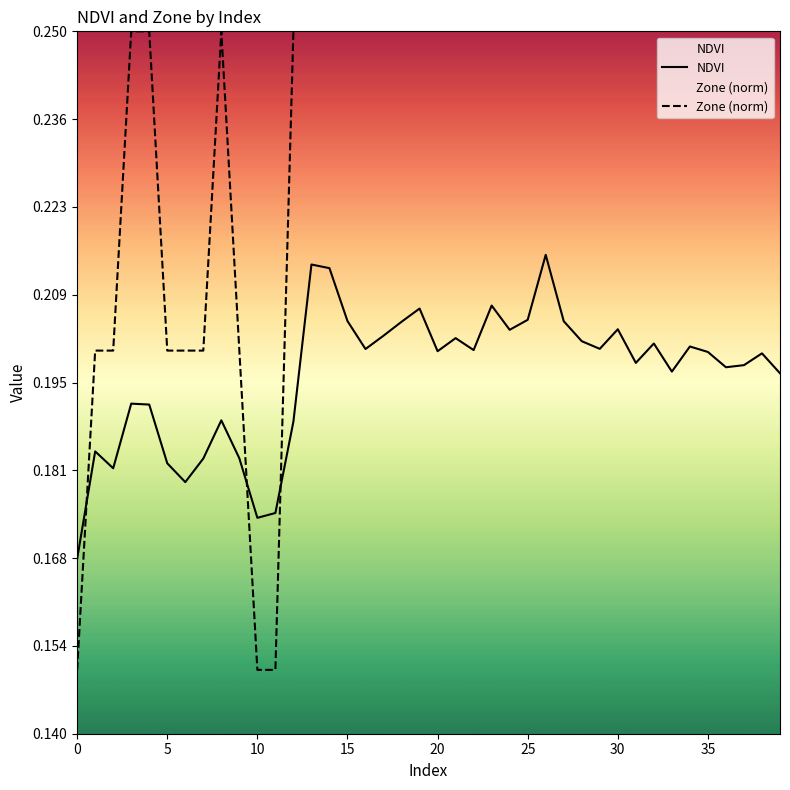

What is the average value of the NDVI series?

0.2